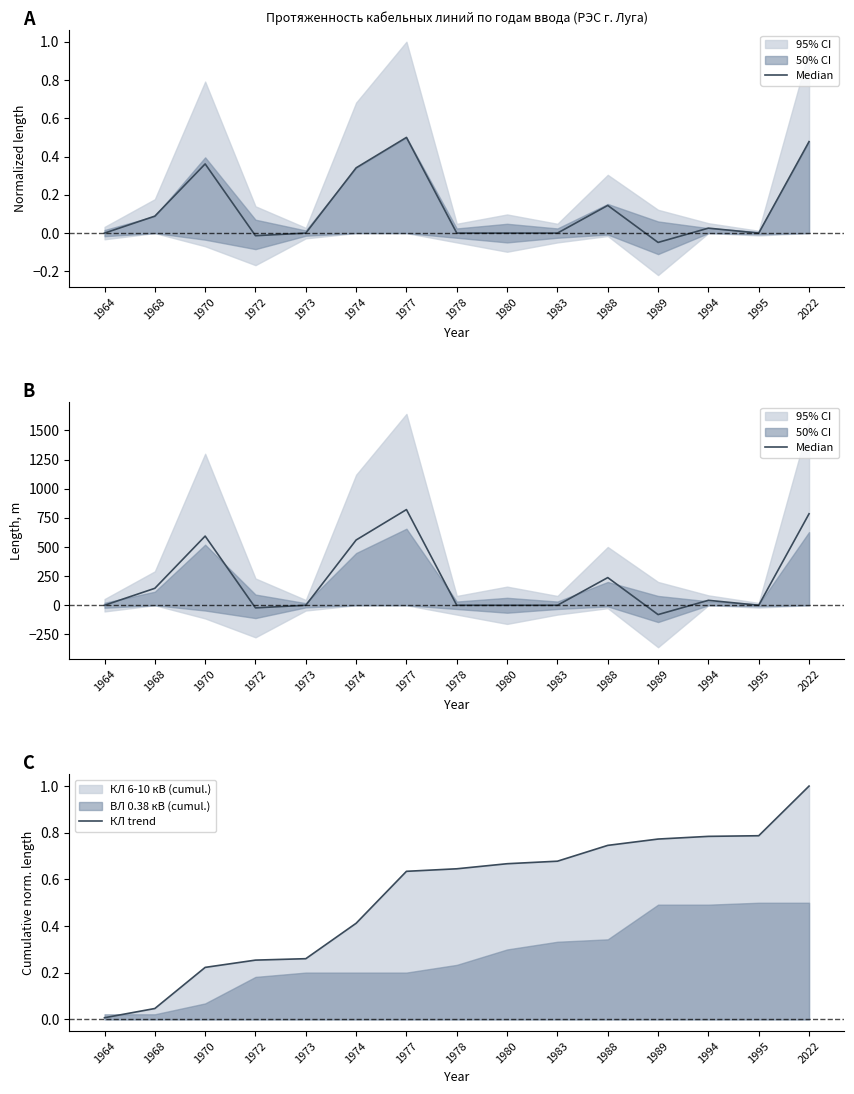

What is the lowest value of the Median series?

-80.0